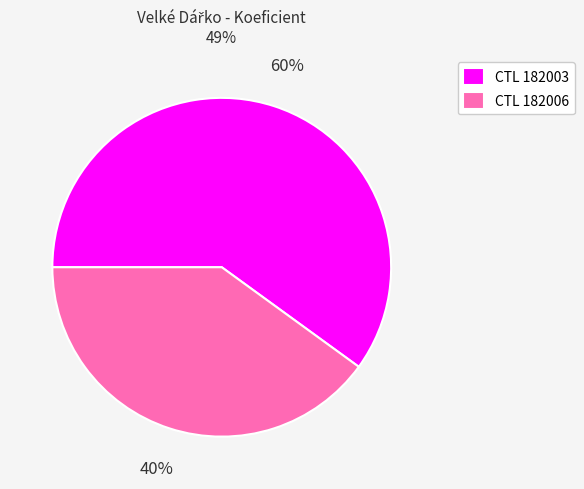

Rank the categories by value from lowest to highest.

CTL 182006, CTL 182003